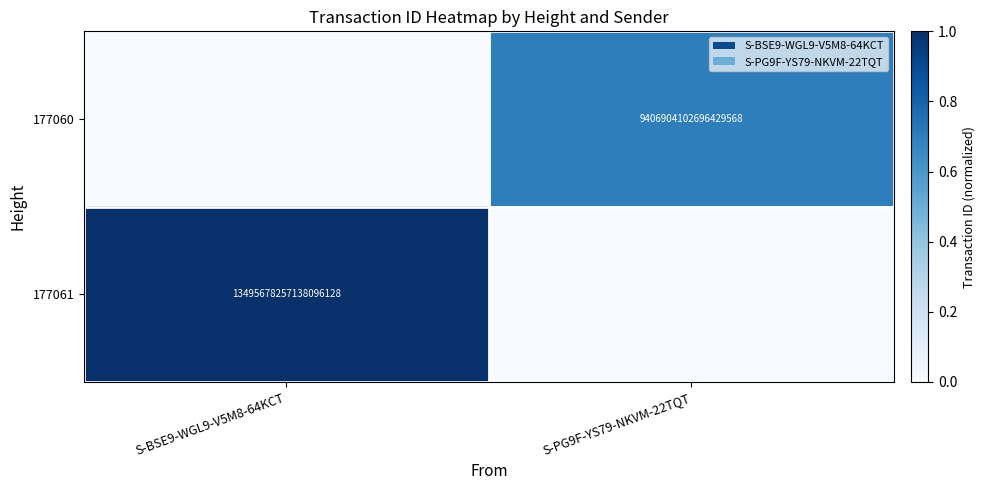

True or false: 177061 has a value of 19081640251265232896 at S-BSE9-WGL9-V5M8-64KCT.

False